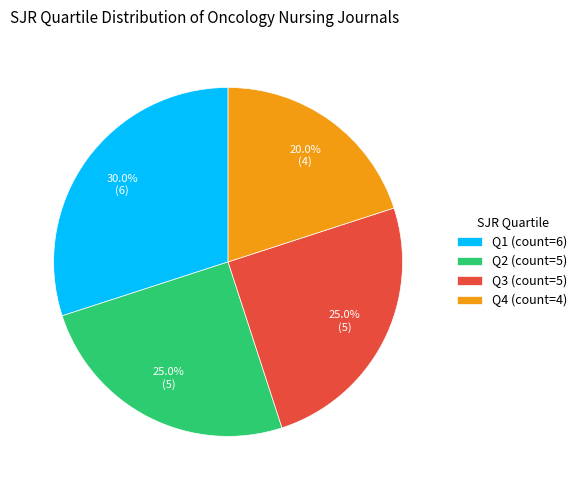

Is there a majority slice in this chart?

No